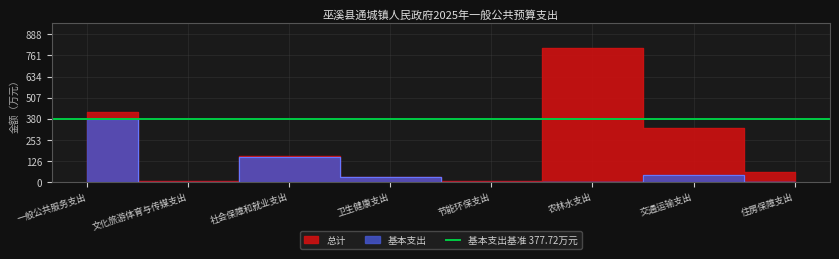

What are all the series names shown in the legend?

总计, 基本支出